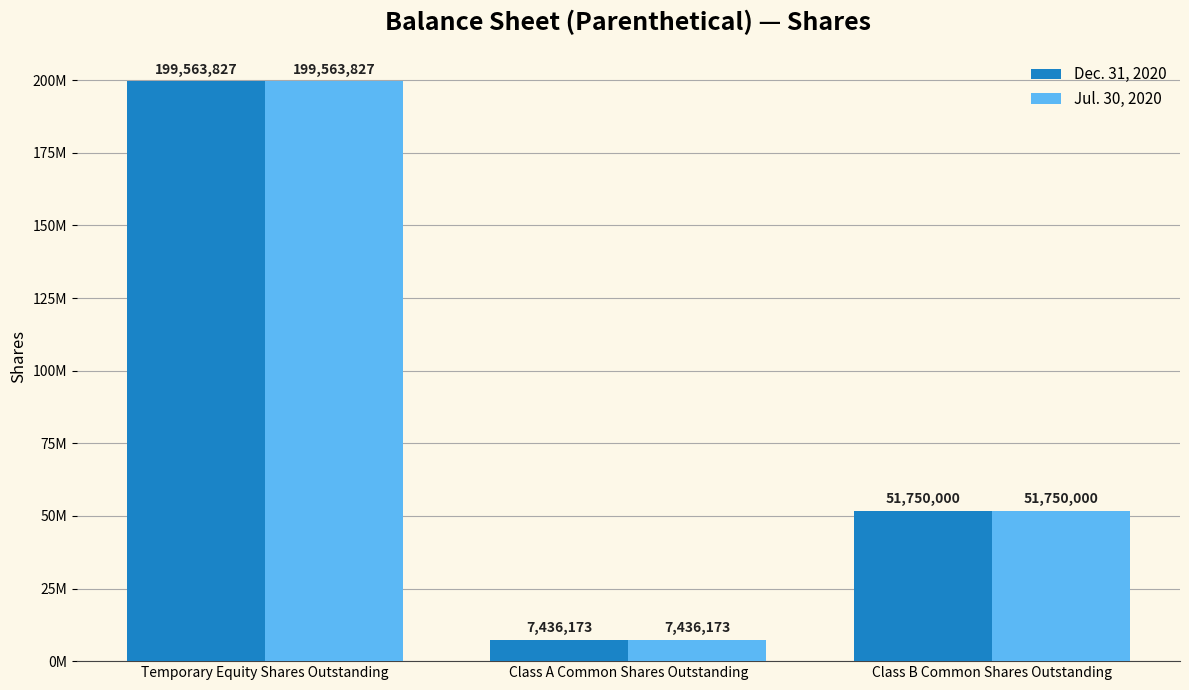

What are all the series names shown in the legend?

Dec. 31, 2020, Jul. 30, 2020